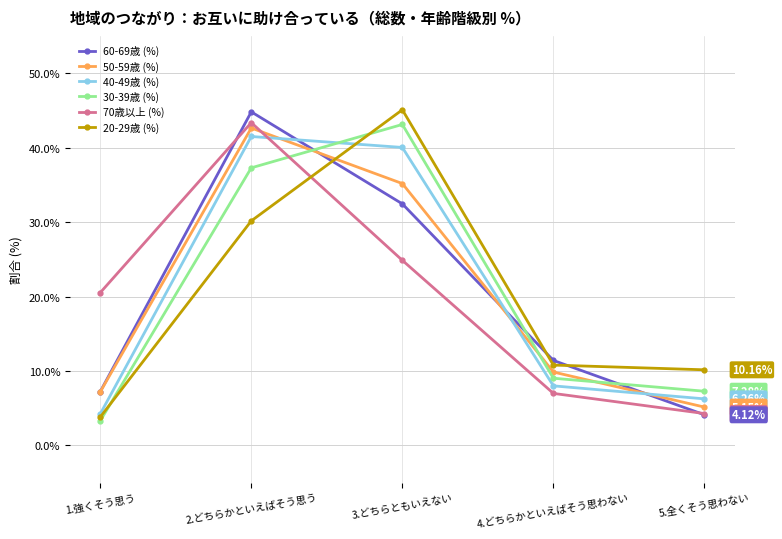

After their last crossing, which series has the higher values: 30-39歳 (%) or 50-59歳 (%)?

30-39歳 (%)